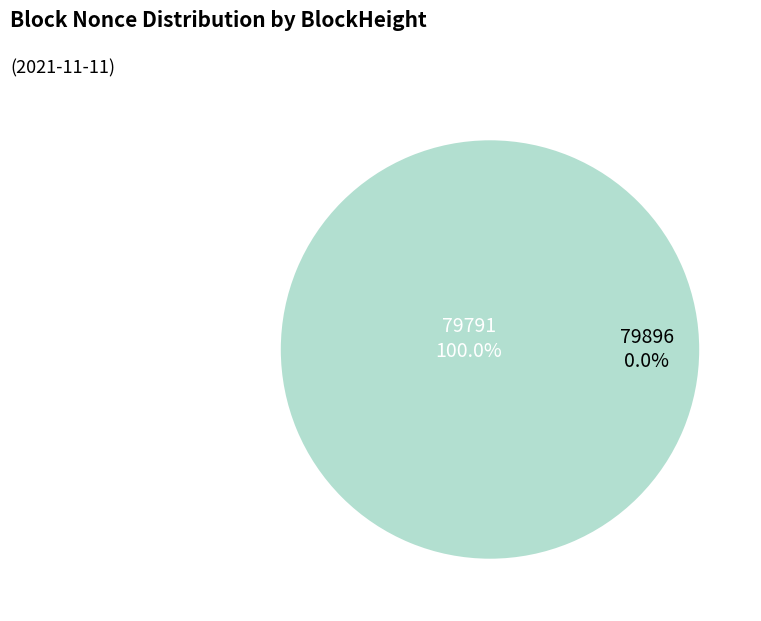

Rank the categories by value from lowest to highest.

79896, 79791